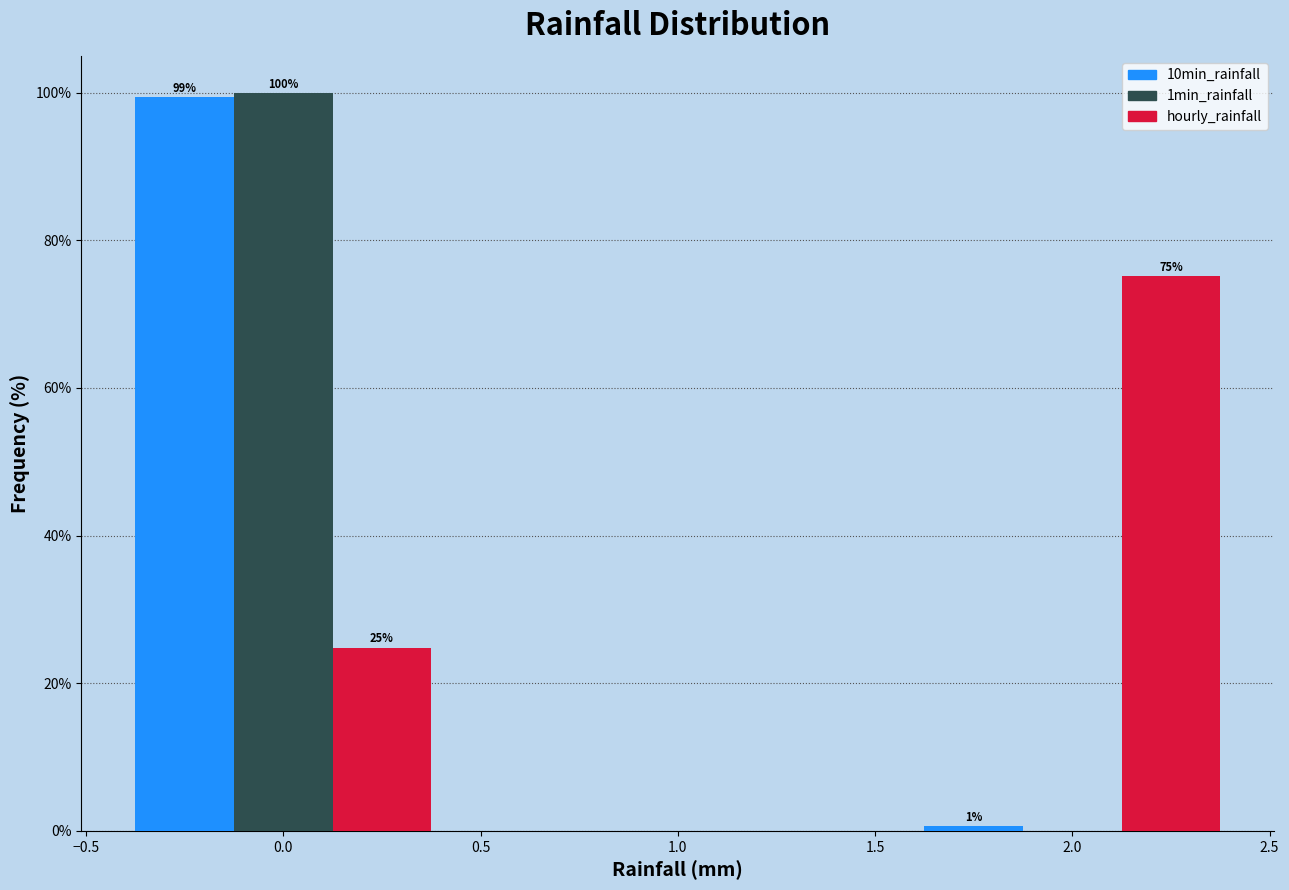

In the 10min_rainfall series, which range on the x-axis has the tallest bar?

-0.5 to 0.5